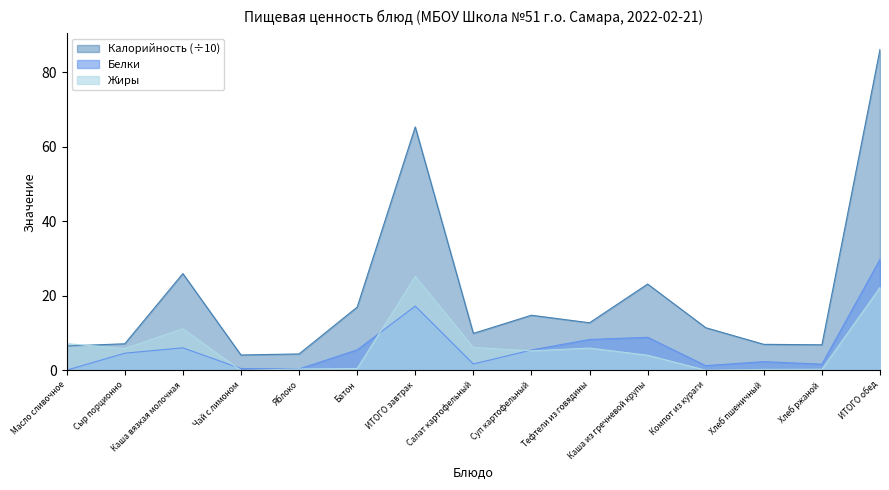

How many interior local peaks does the Белки series have?

4